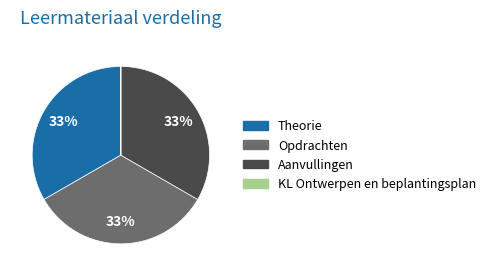

Does Opdrachten account for over 50% of the chart?

No